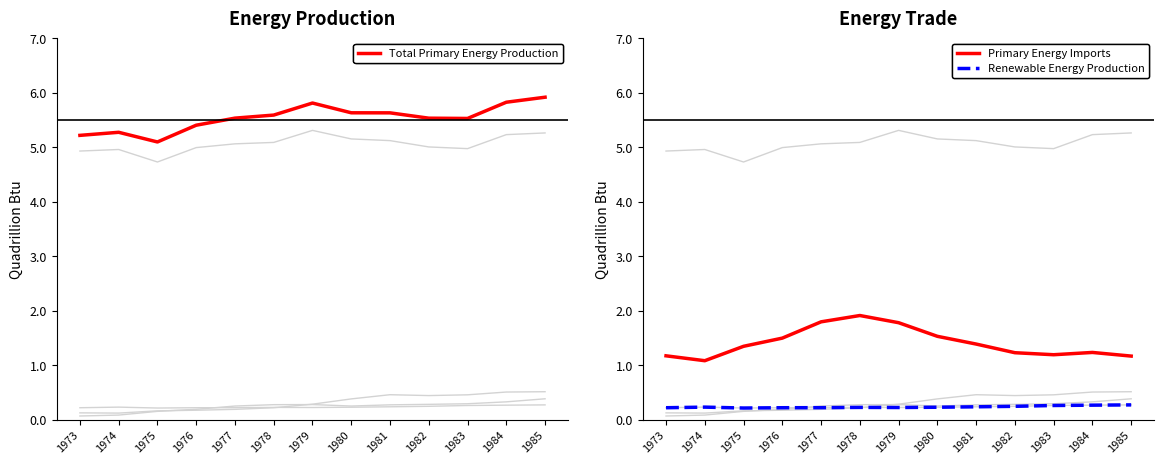

What is the sum of all Total Renewable Energy Production values?

3.1